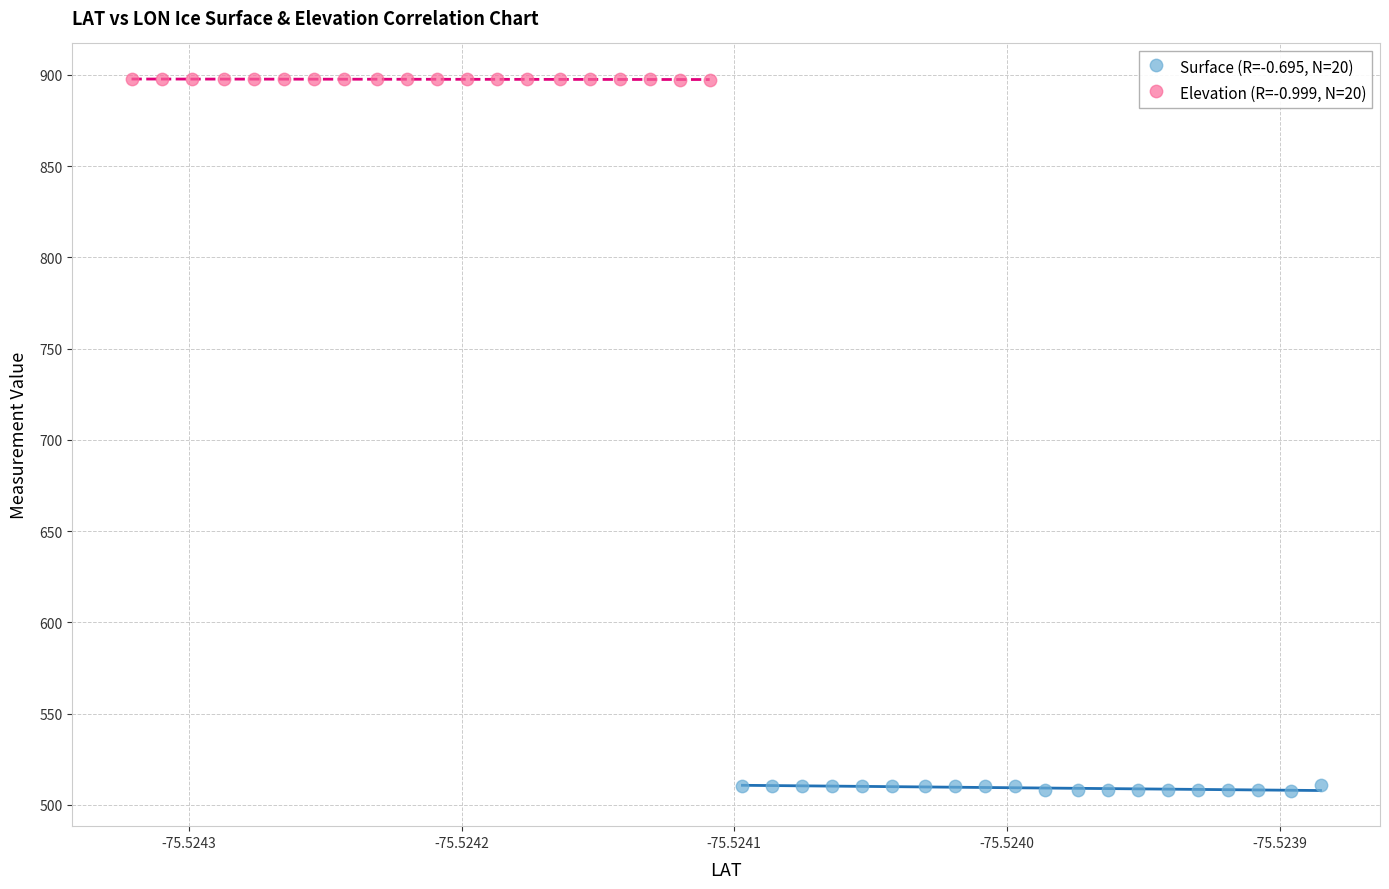

Which series has the largest Y range (max minus min)?

Surface (R=-0.695, N=20)